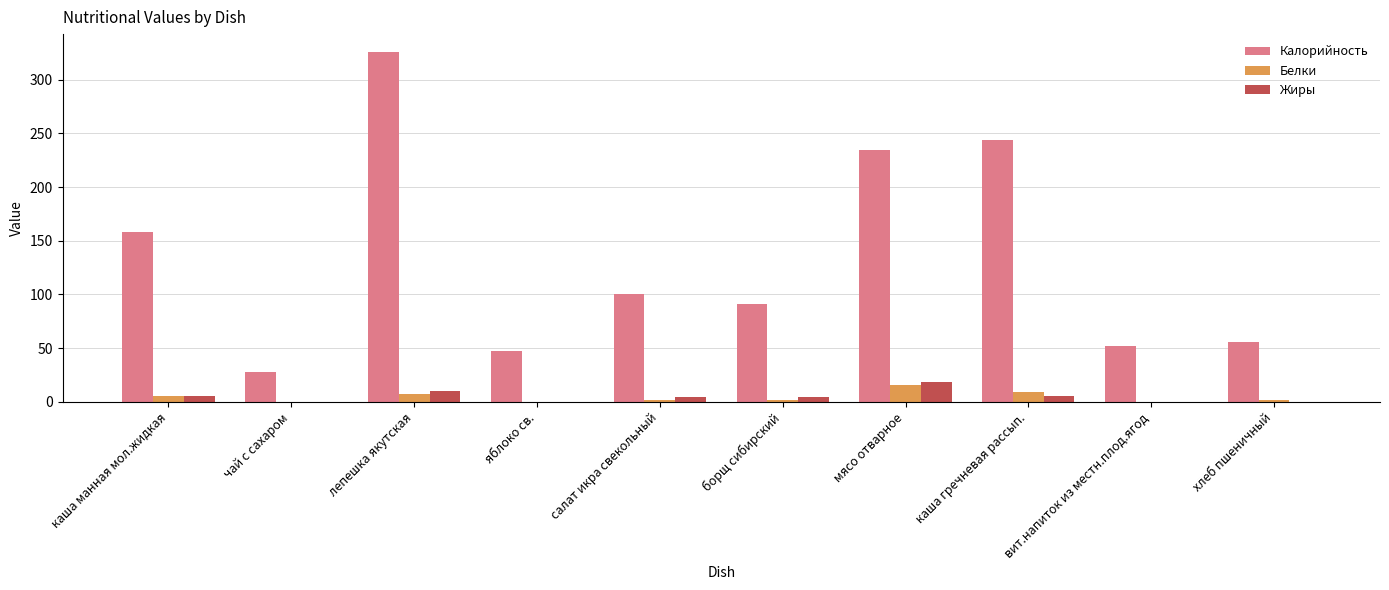

Which series changed the most between каша гречневая рассып. and хлеб пшеничный?

Калорийность